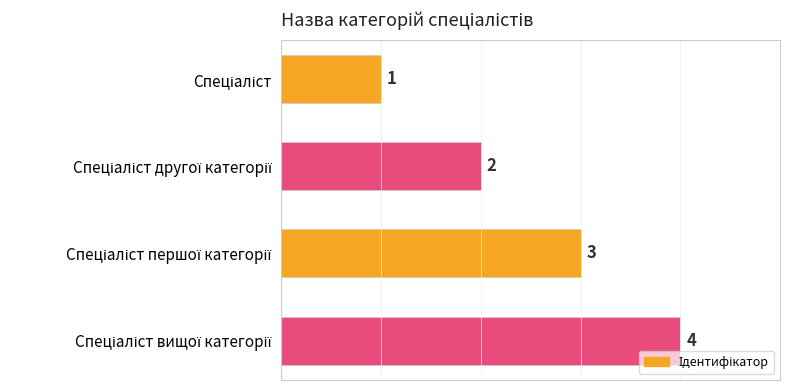

What is the sum of all values?

10